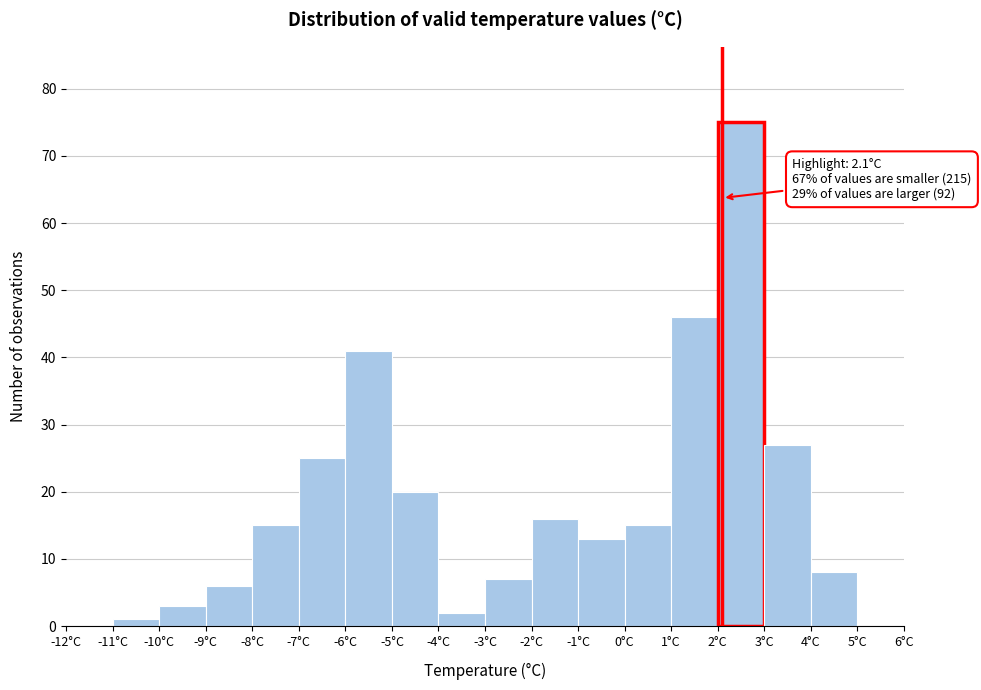

Over which range of the x-axis is the bar tallest?

2 to 3